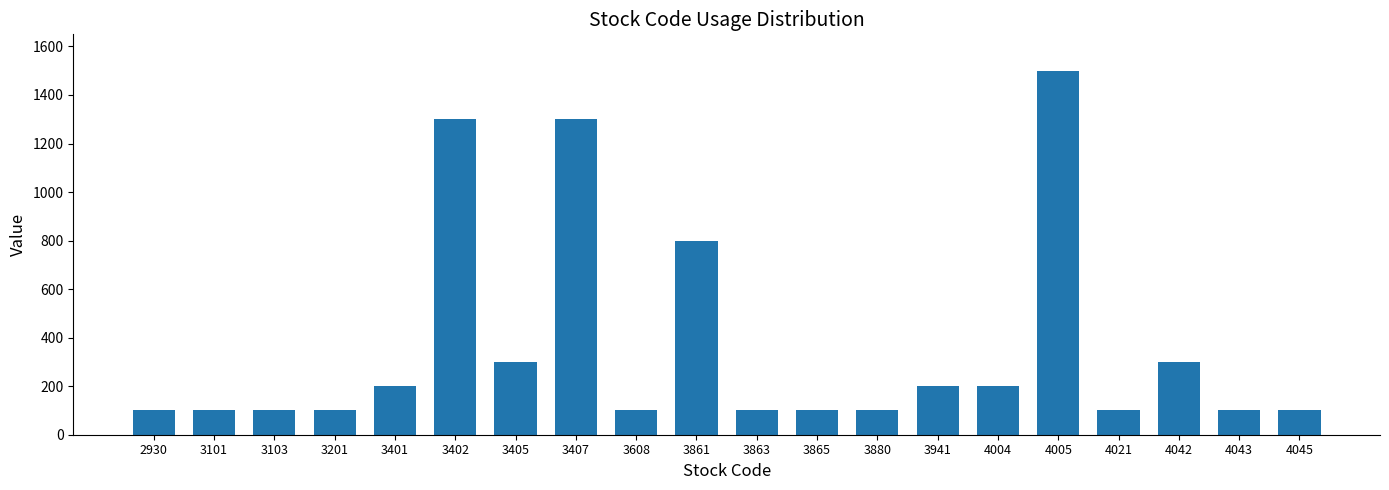

True or false: the data shows 1300 at 3407.

True